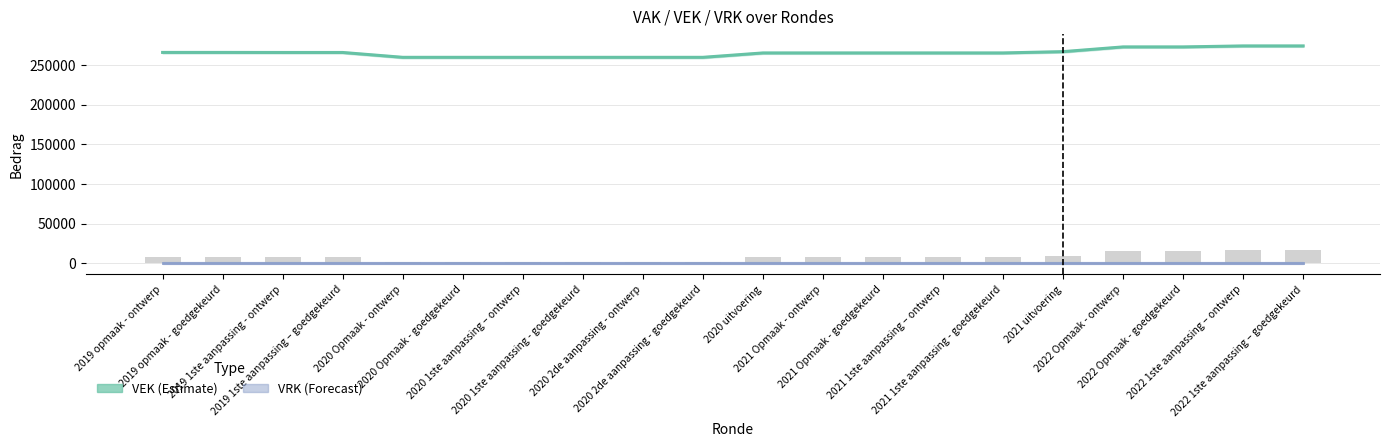

Which series has the largest total across all categories?

VEK (Estimate)